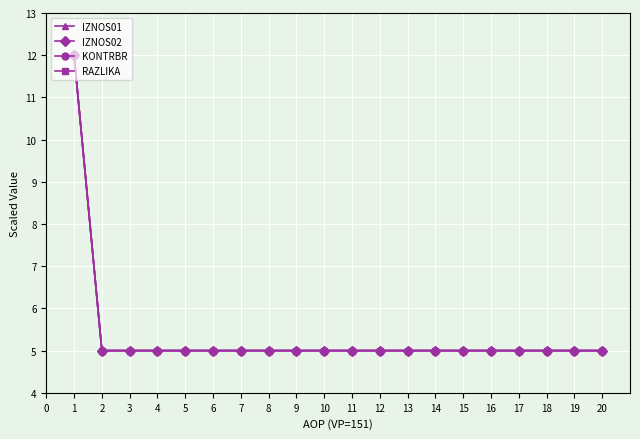

What is the value of the RAZLIKA point at the 13th from the left?

5